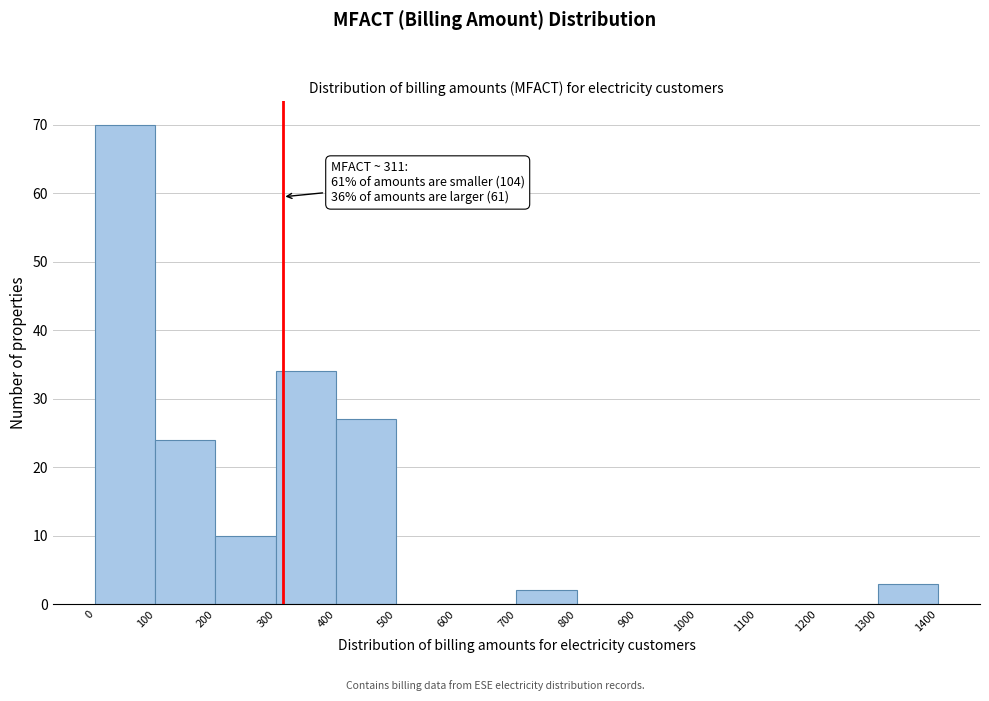

Over which range of the x-axis is the bar tallest?

0 to 100